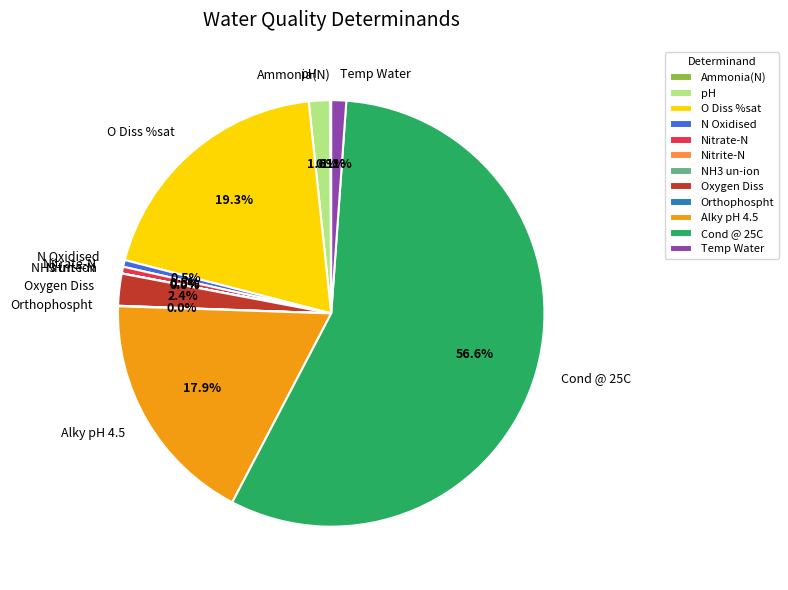

To the nearest percent, what is the difference between the largest and smallest slice percentages?

57%